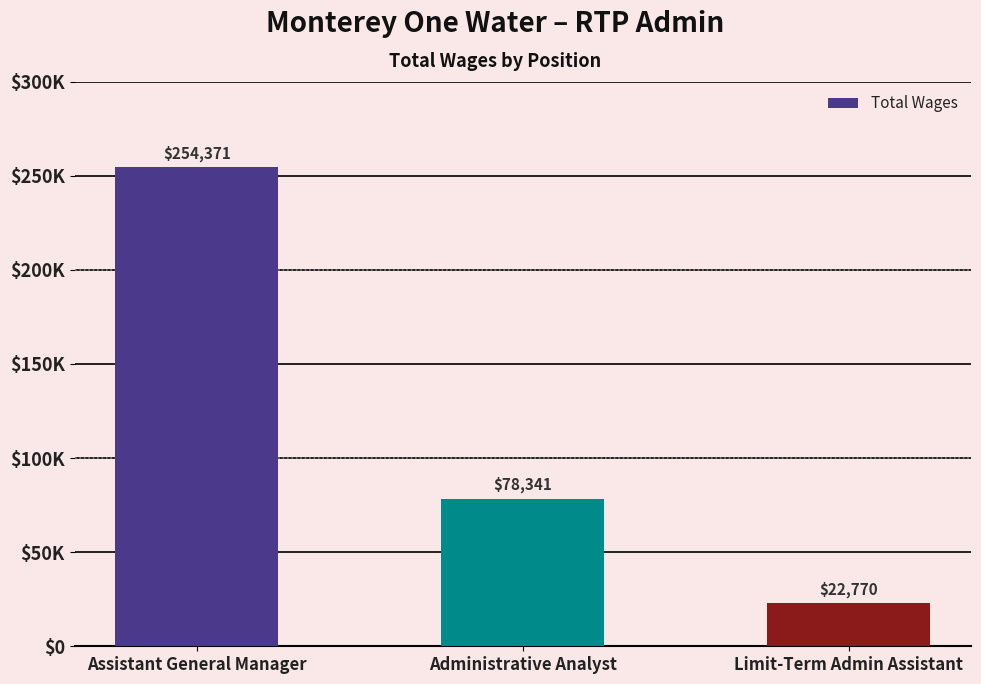

Is it true that the value at Administrative Analyst is 78341?

True